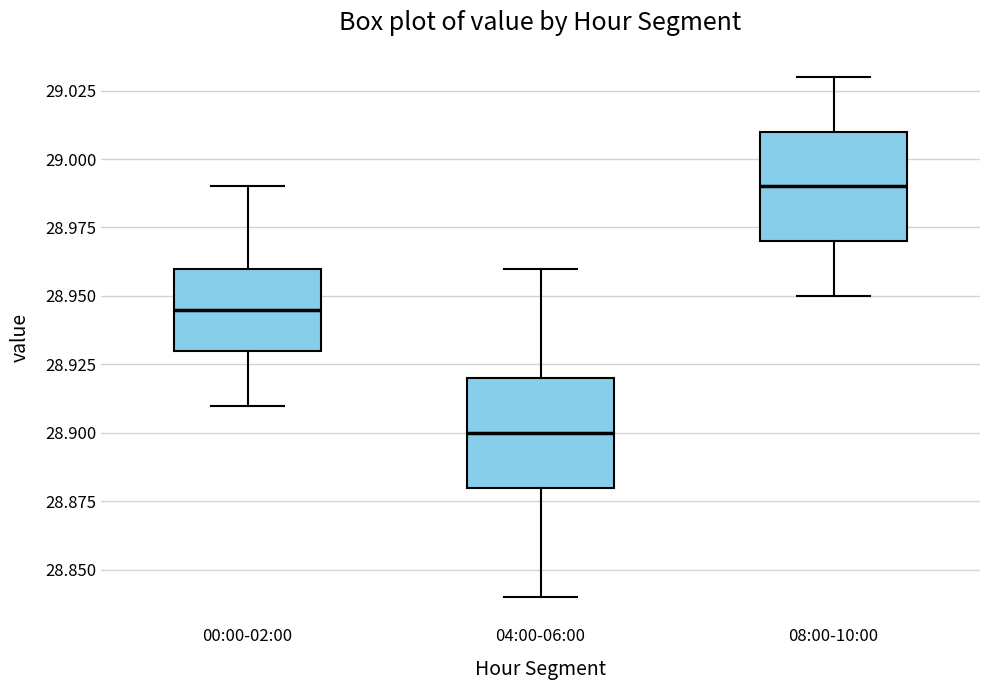

Reading left to right, read every box against the y-axis: the position of its median line, the range the box covers, and the ends of its whiskers. The values are not printed on the chart, so give them approximately, as read against the axis.

00:00-02:00: median 28.945, box 28.930 to 28.960, whiskers 28.910 to 28.990
04:00-06:00: median 28.900, box 28.880 to 28.920, whiskers 28.840 to 28.960
08:00-10:00: median 28.990, box 28.970 to 29.010, whiskers 28.950 to 29.030